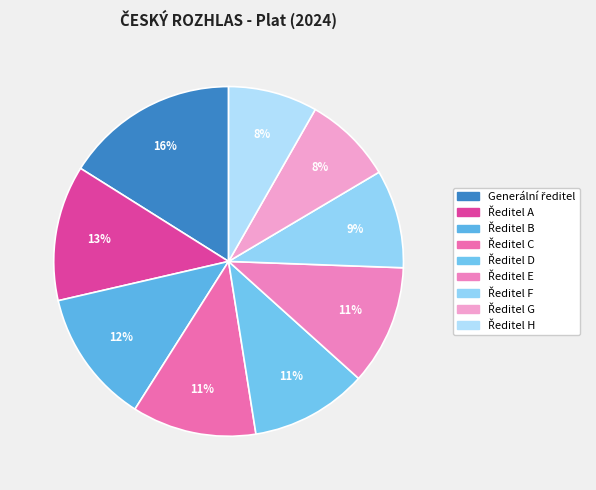

Combined, what portion of the pie is Ředitel F and Ředitel D?

19.9%